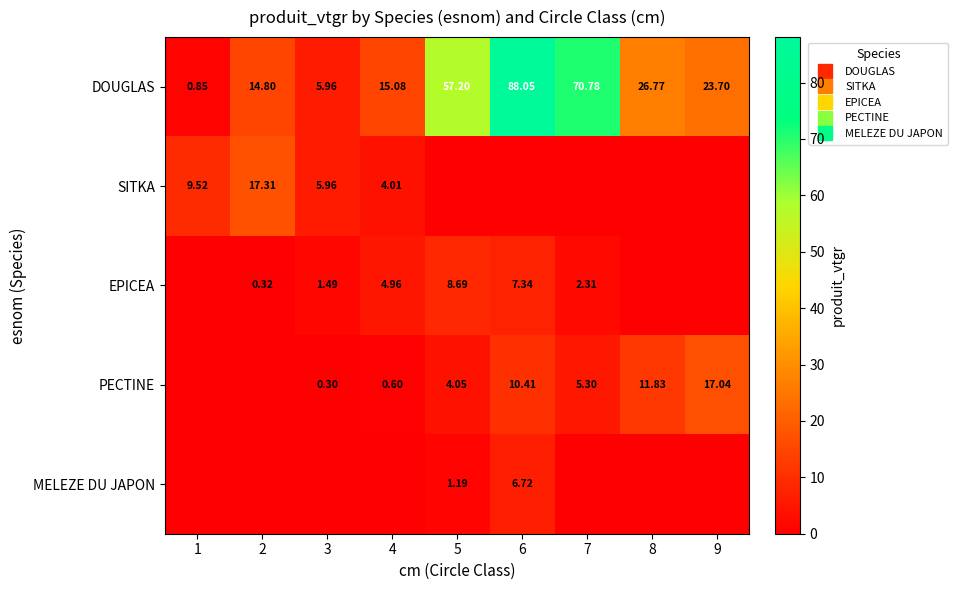

What is the sum of the EPICEA values at 7 and 2?

2.6